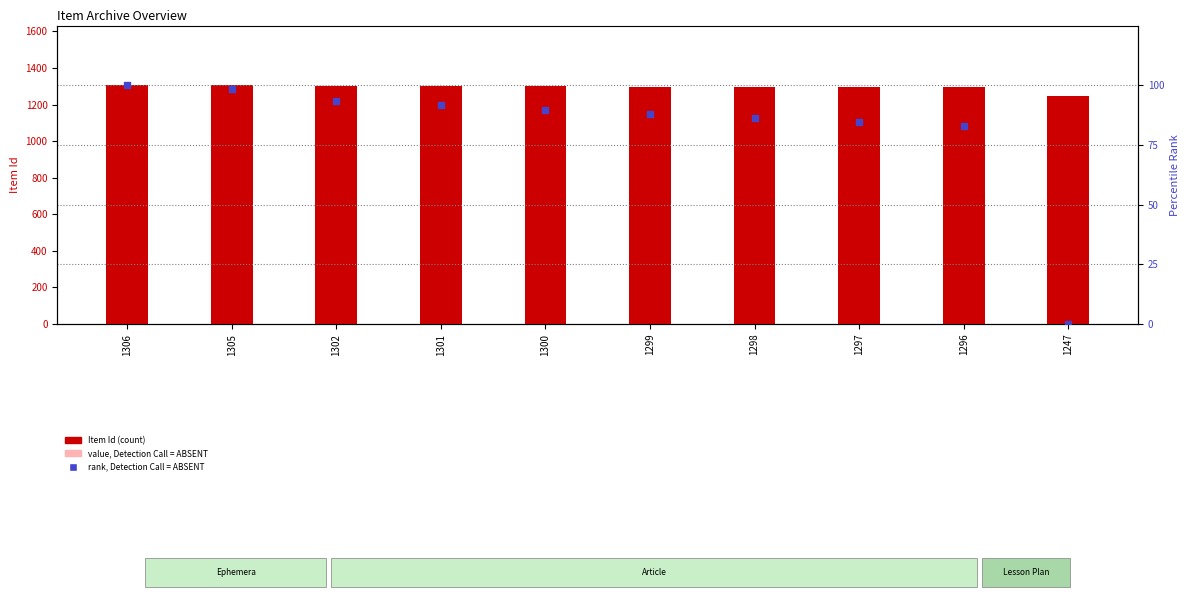

Is the value of rank, Detection Call = ABSENT at 1305 greater than the value of Item Id at 1298?

No